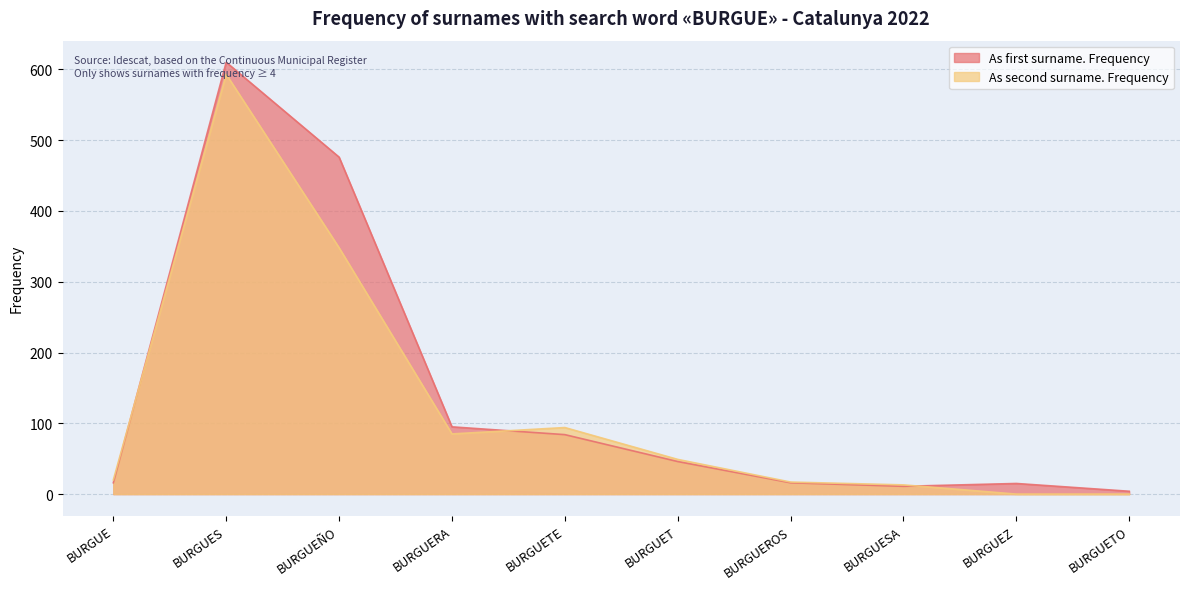

What is the value of the As second surname. Frequency point at the 1st from the left?

20